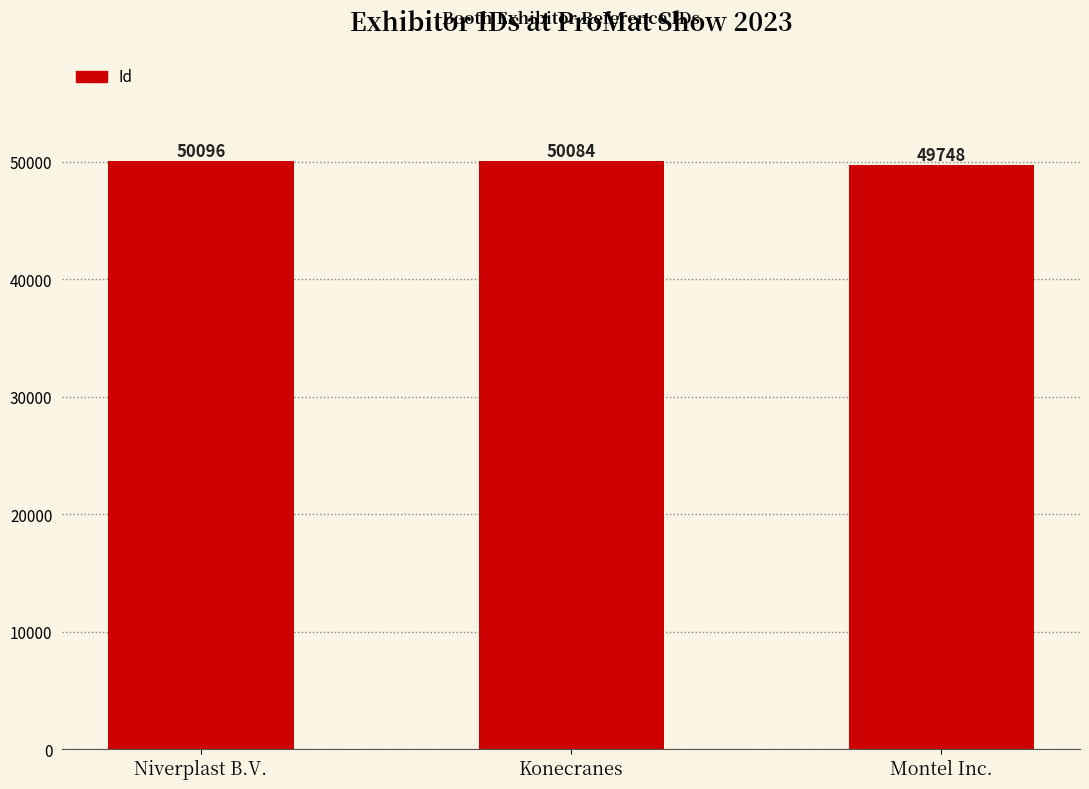

What is the label of the 3rd bar from the left?

Montel Inc.